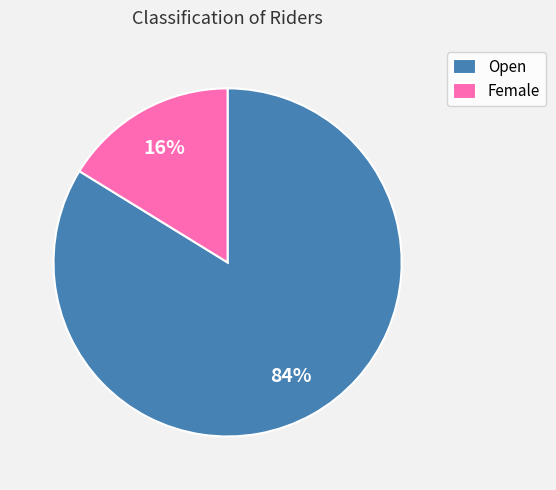

What is the ratio of the value at Open to the value at Female?

5.2